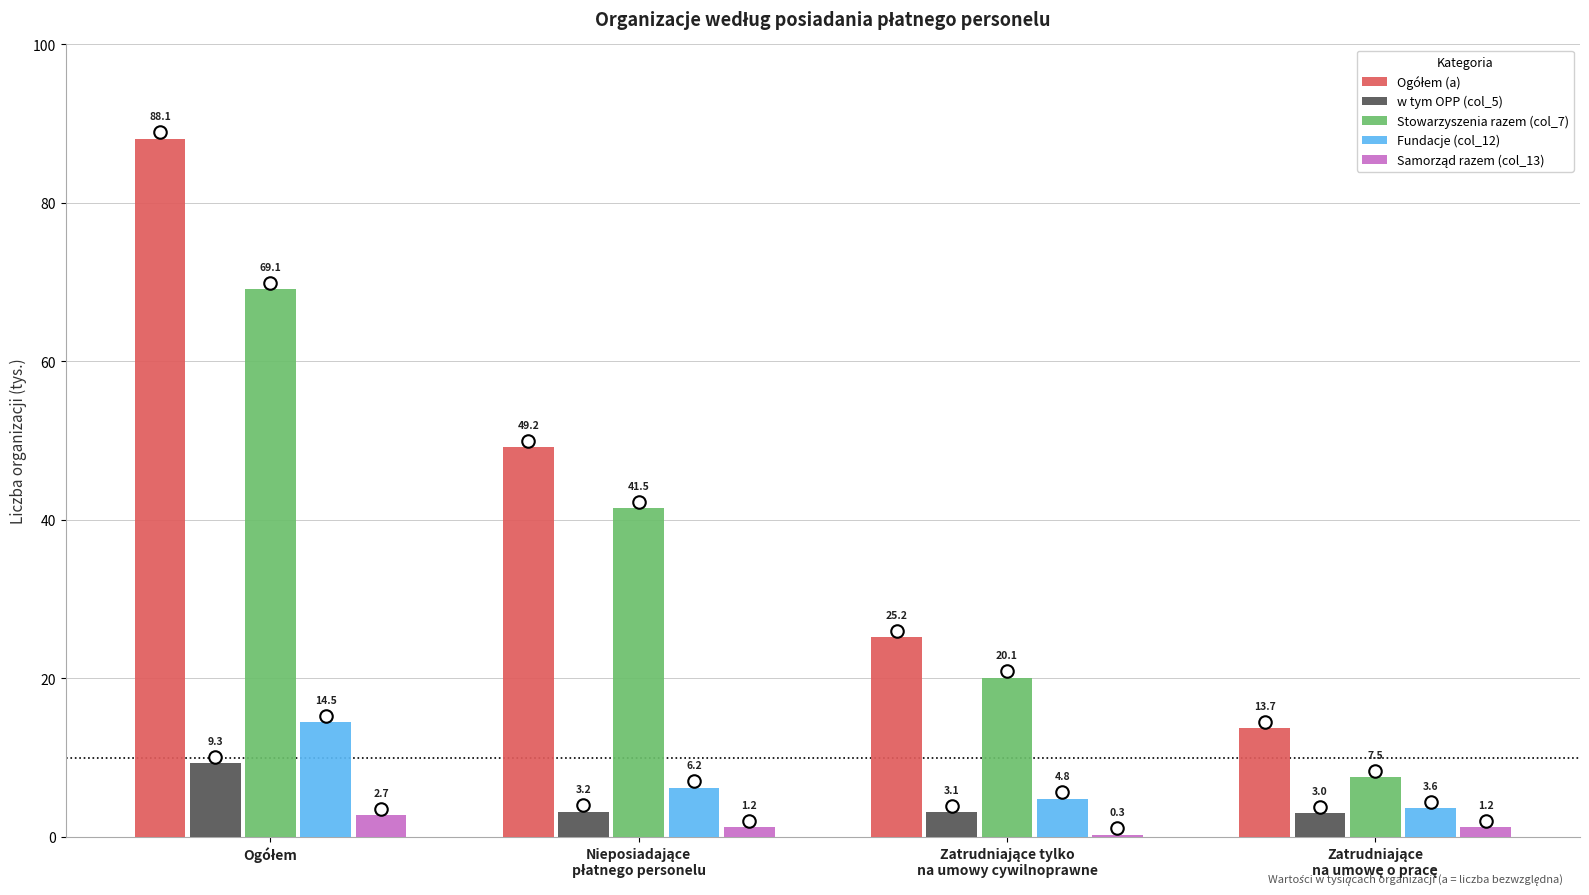

What is the maximum value shown in the chart?

88.1